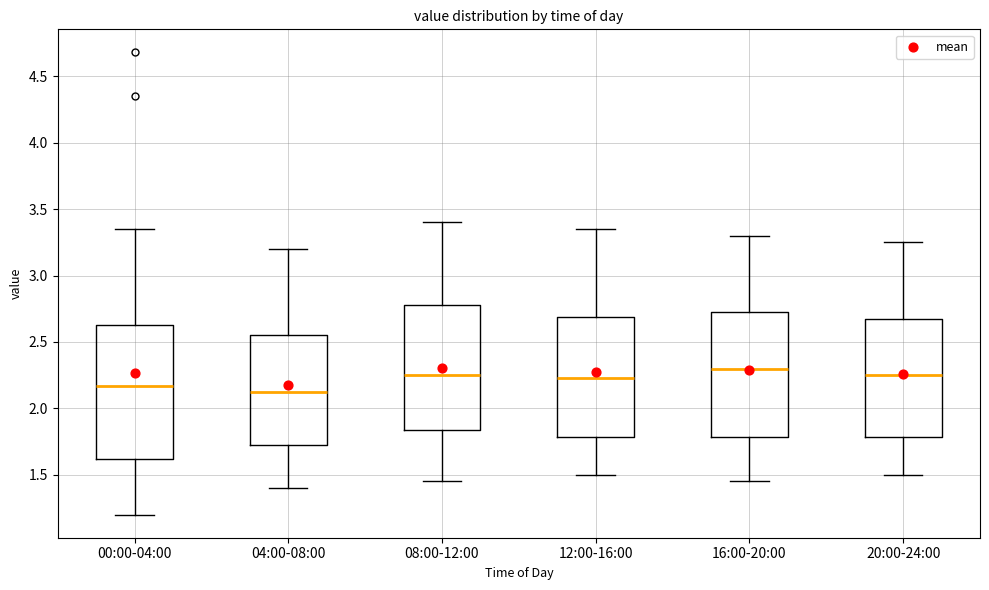

Reading left to right, transcribe this box plot: for each box, give where its median line is, the range the box spans, and where its two whiskers end, as read against the y-axis. The values are not printed on the chart, so give them approximately, as read against the axis.

00:00-04:00: median 2.15, box 1.60 to 2.65, whiskers 1.20 to 3.35
04:00-08:00: median 2.15, box 1.75 to 2.55, whiskers 1.40 to 3.20
08:00-12:00: median 2.25, box 1.85 to 2.80, whiskers 1.45 to 3.40
12:00-16:00: median 2.25, box 1.80 to 2.70, whiskers 1.50 to 3.35
16:00-20:00: median 2.30, box 1.80 to 2.75, whiskers 1.45 to 3.30
20:00-24:00: median 2.25, box 1.80 to 2.70, whiskers 1.50 to 3.25